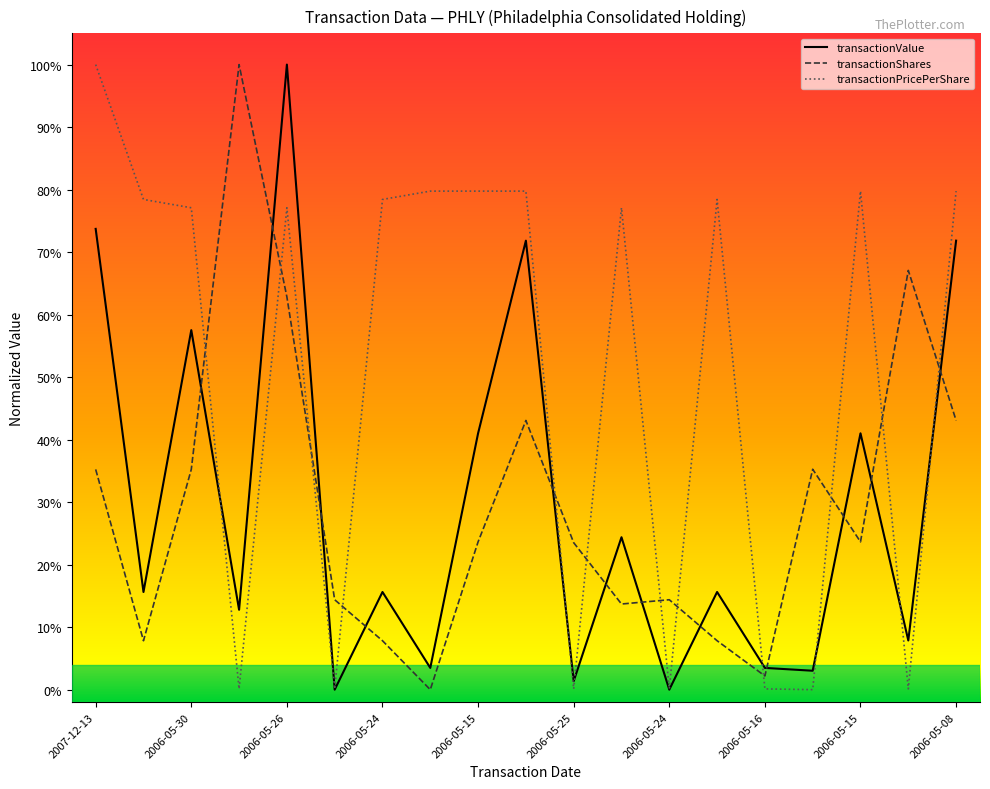

How many interior local valleys does the transactionValue series have?

8